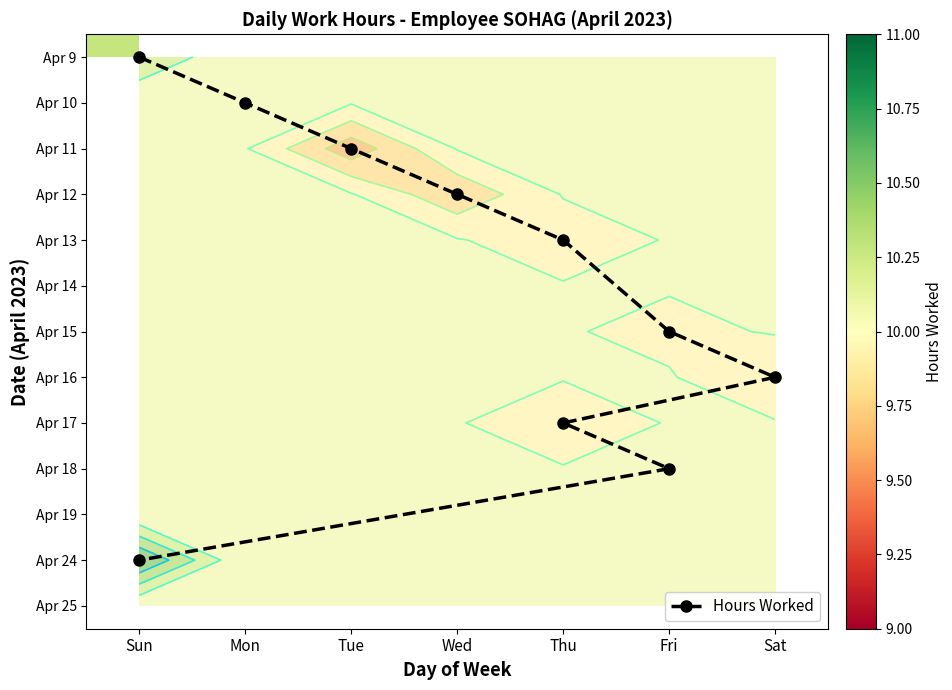

Is it true that 12 equals 3.8 at Sun?

False